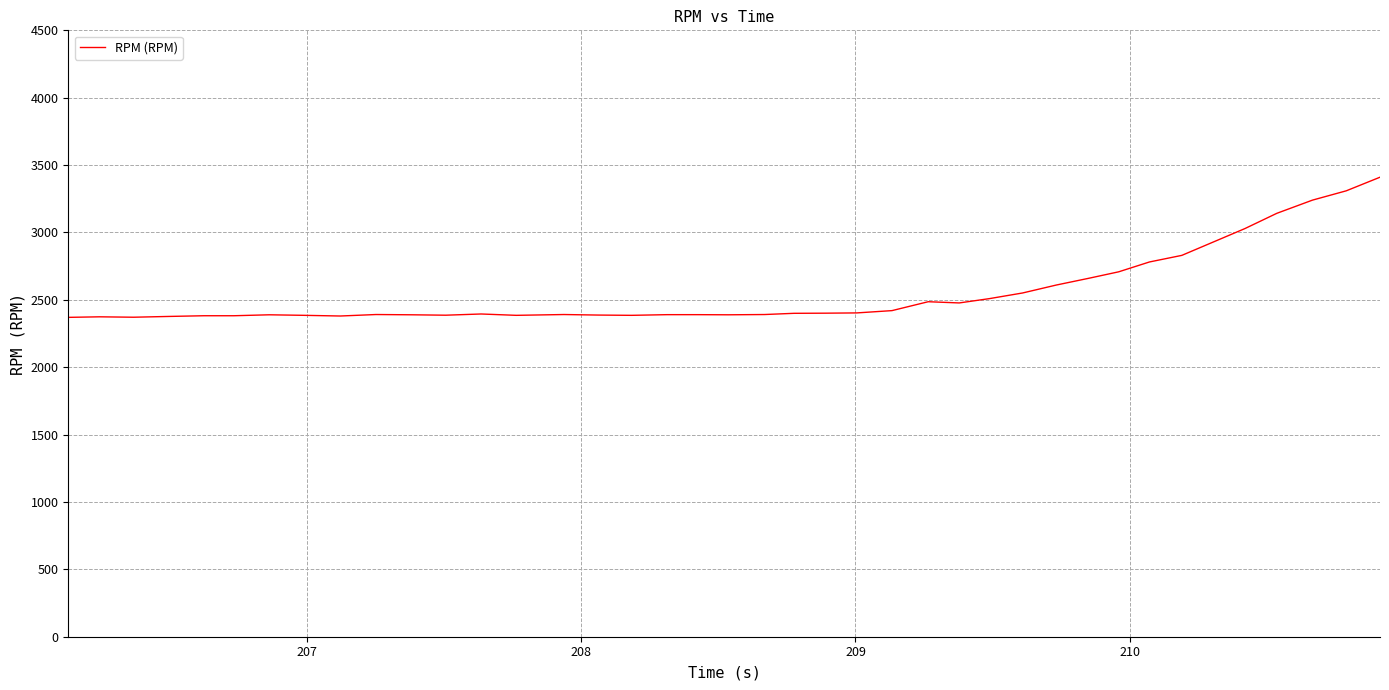

What is the difference between the maximum and second lowest values?

1039